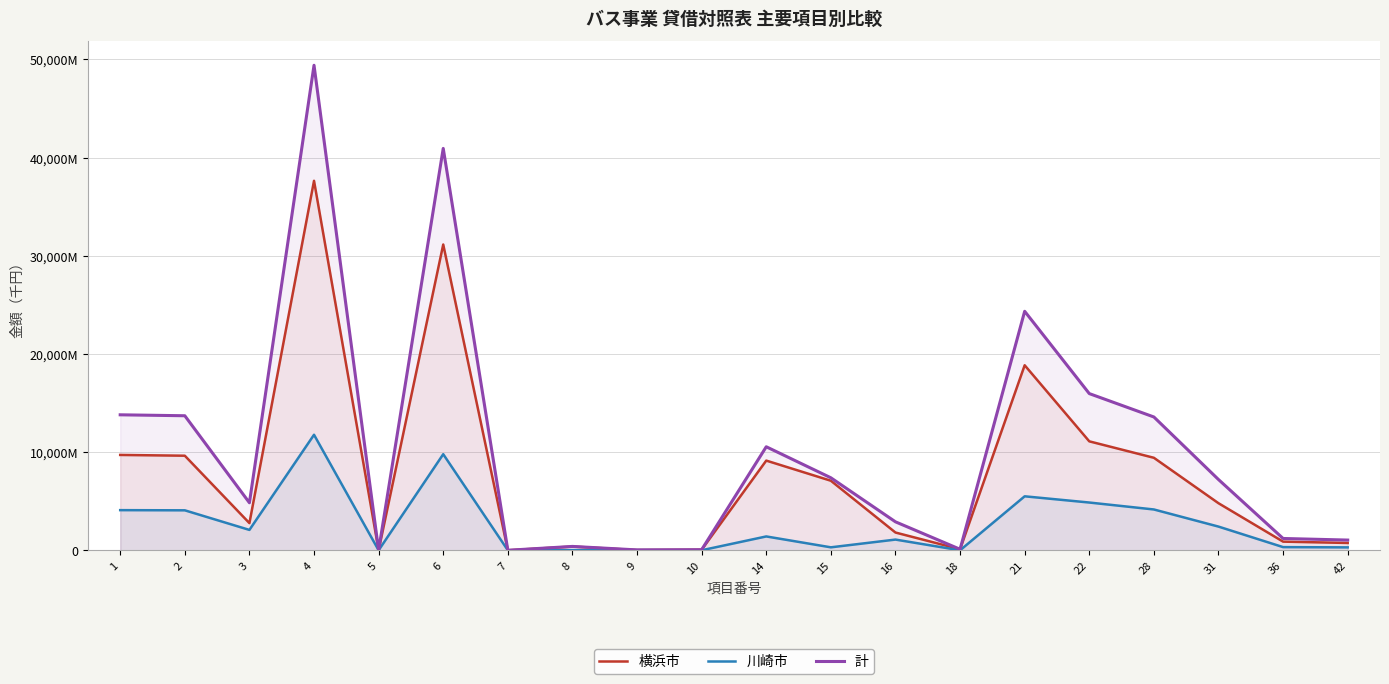

Which category has the lowest value in the 川崎市 series?

5